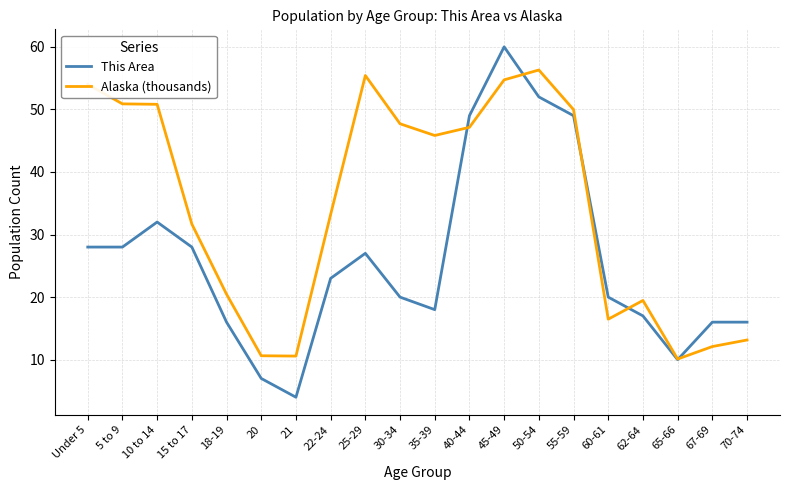

At which label does This Area reach its minimum?

21